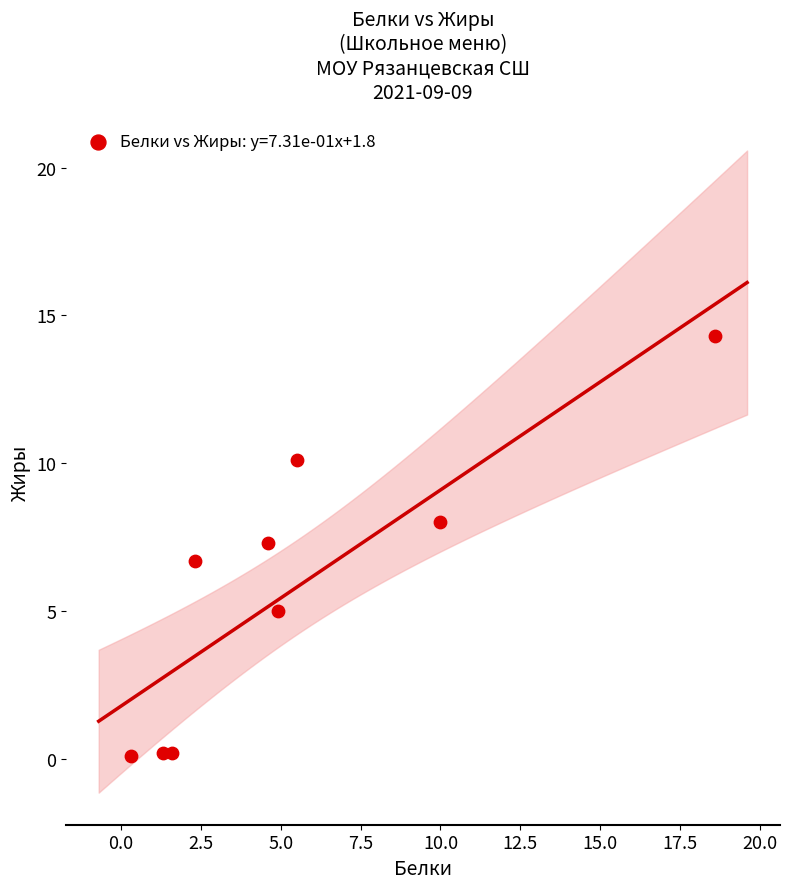

What is the range of X values (max minus min)?

18.3